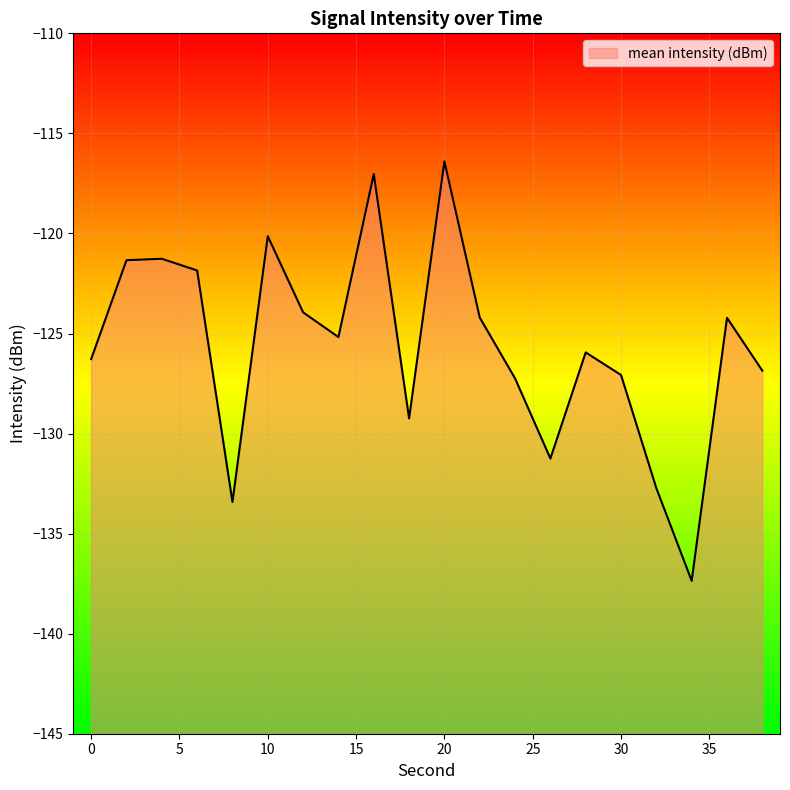

The value at 38 is -126.9. True or false?

True